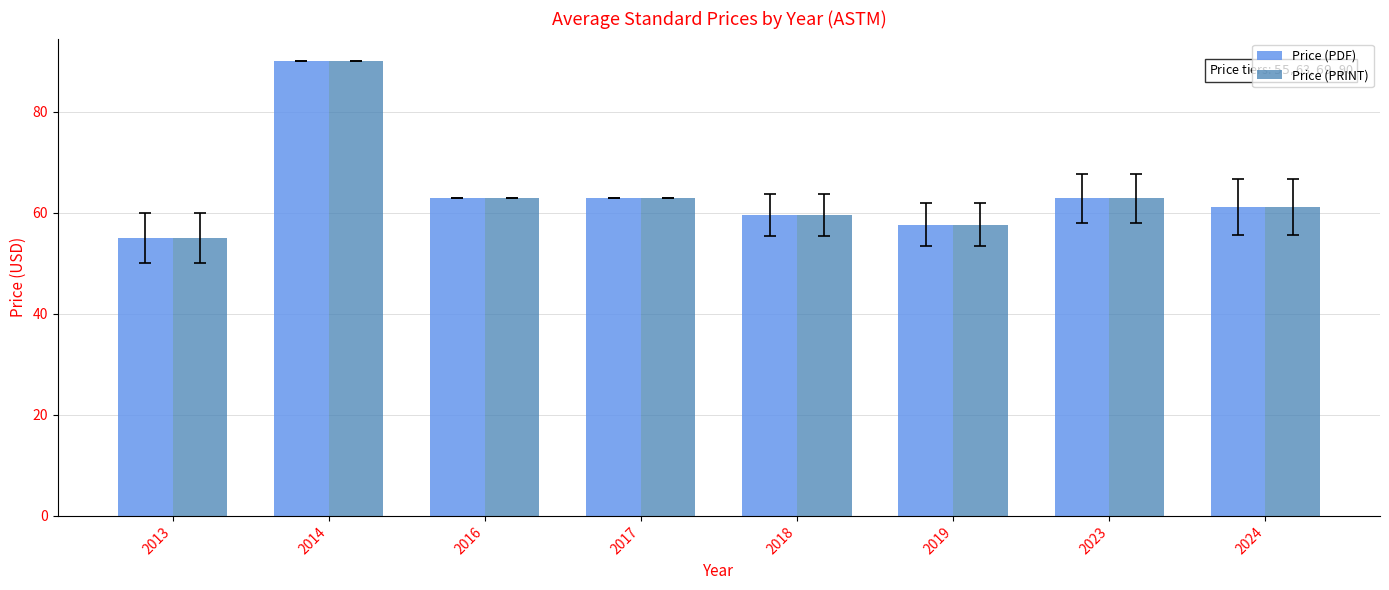

What is the sum of all Price (PRINT) values?

512.3